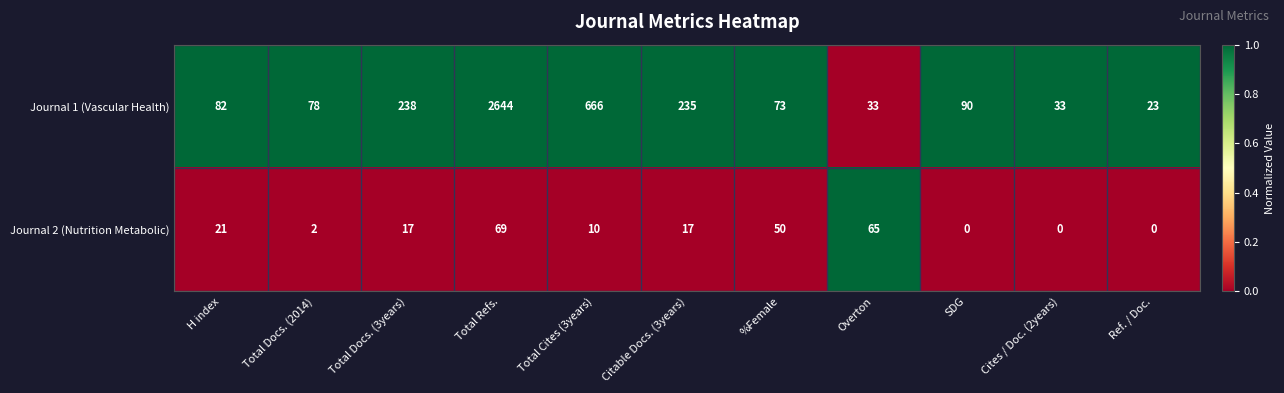

Is it true that Journal 2 (Nutrition Metabolic) equals 26 at Citable Docs. (3years)?

False